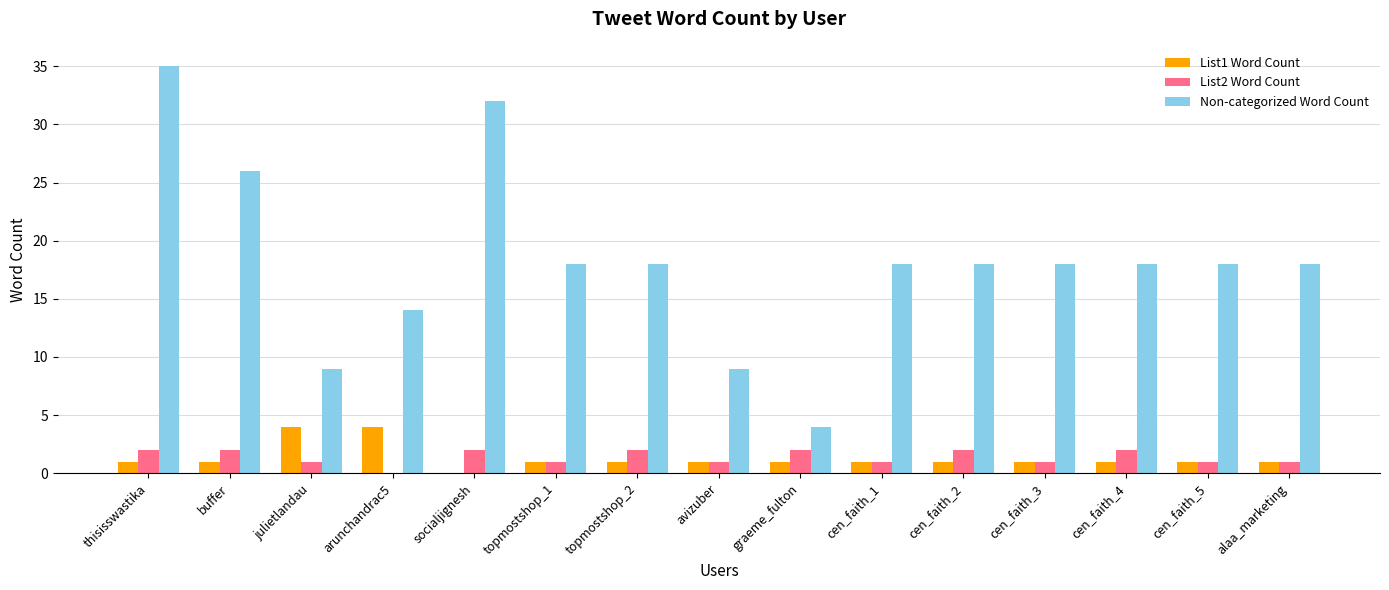

How many categories are shown in the chart?

15